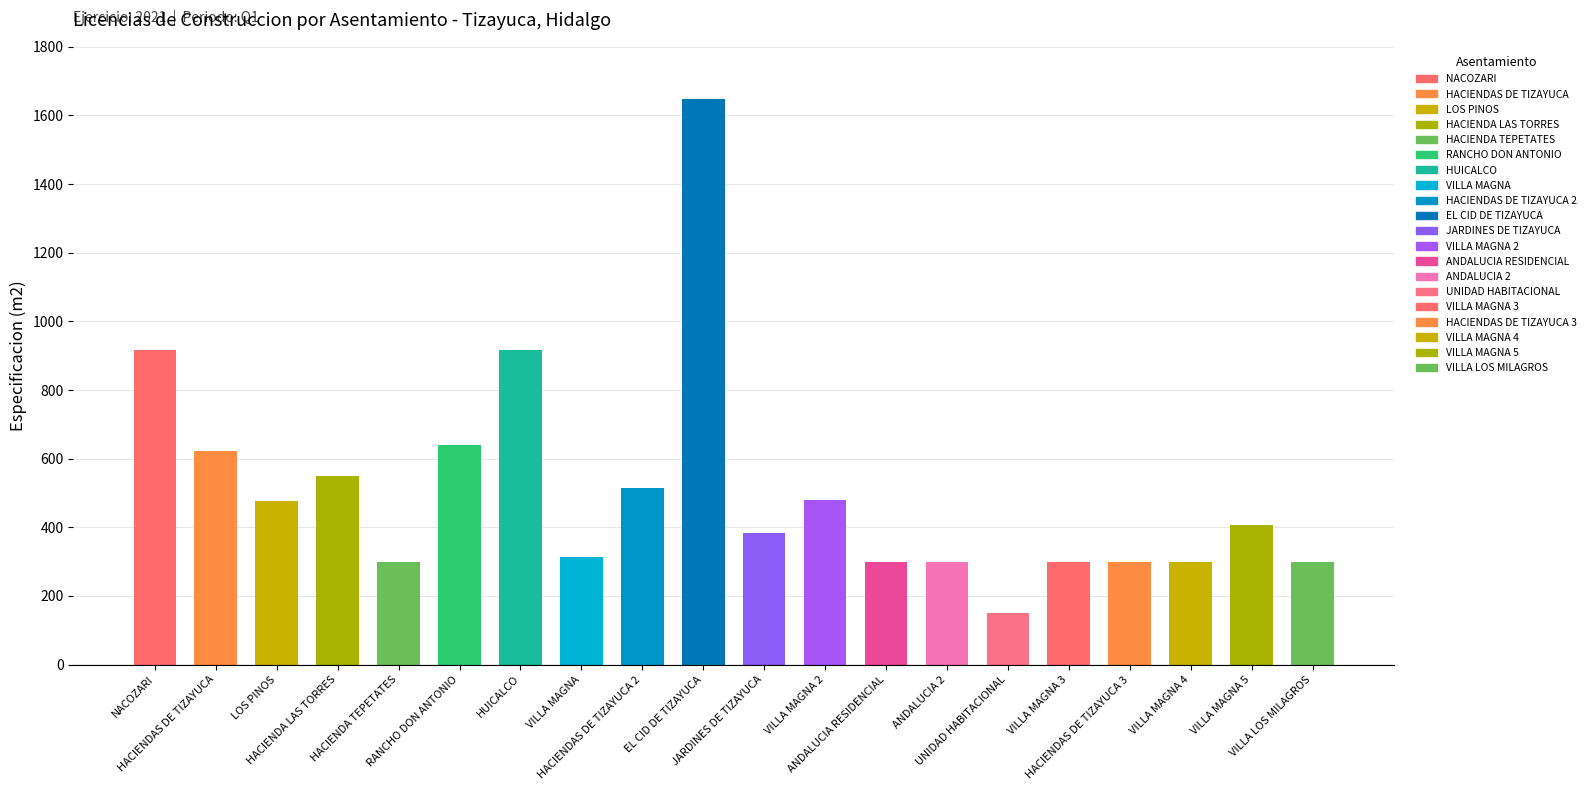

Is it true that HABITACIONAL equals 166 at HACIENDA LAS TORRES?

False